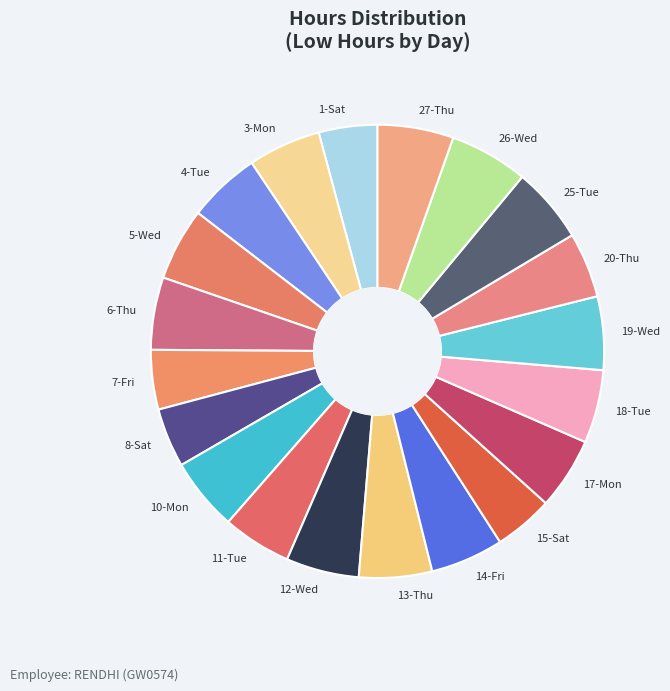

True or false: 26-Wed accounts for 6% of the total.

True